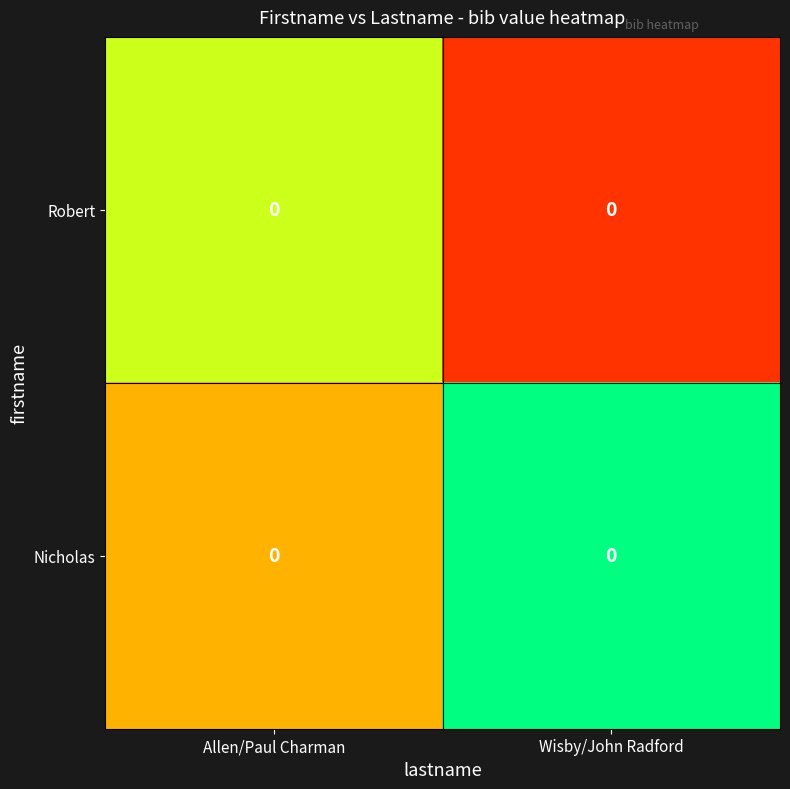

Which category has the highest value across all series?

Wisby/John Radford